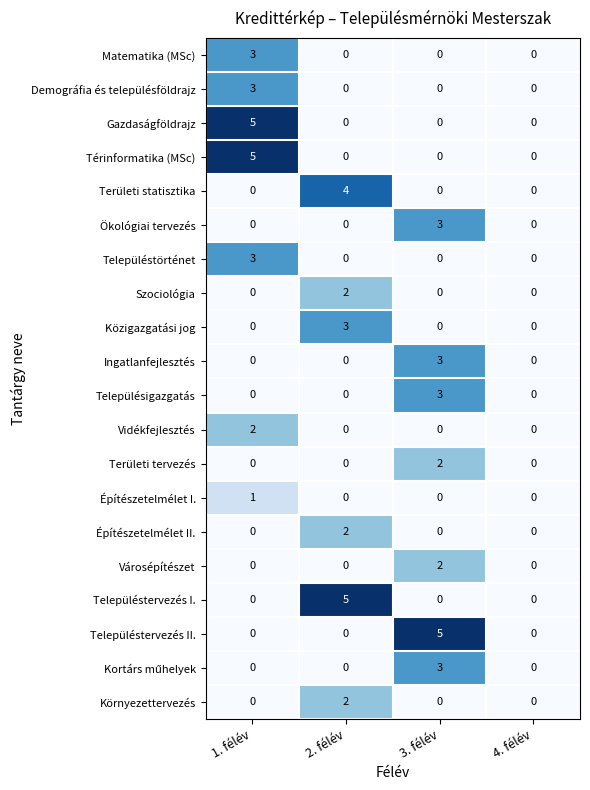

Which series changed the most between 2. félév and 4. félév?

Településtervezés I.